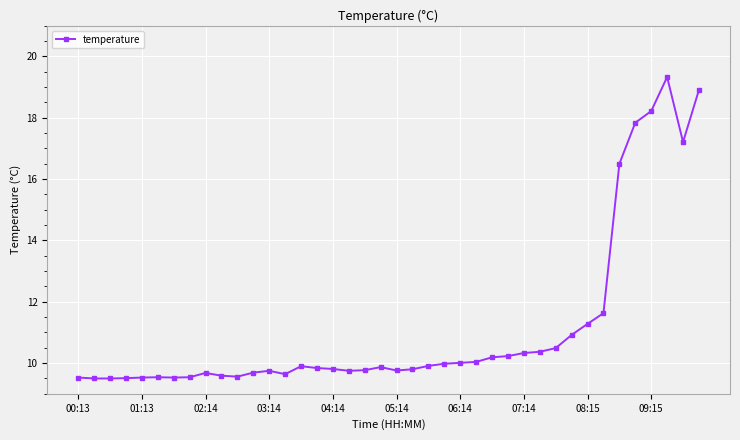

What is the greatest value displayed?

19.3